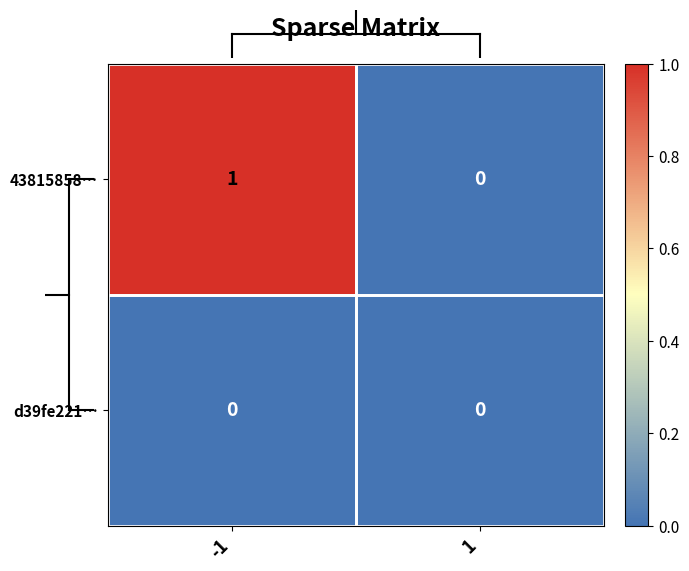

Is the value of 43815858… at -1 greater than the value of d39fe221… at 1?

Yes